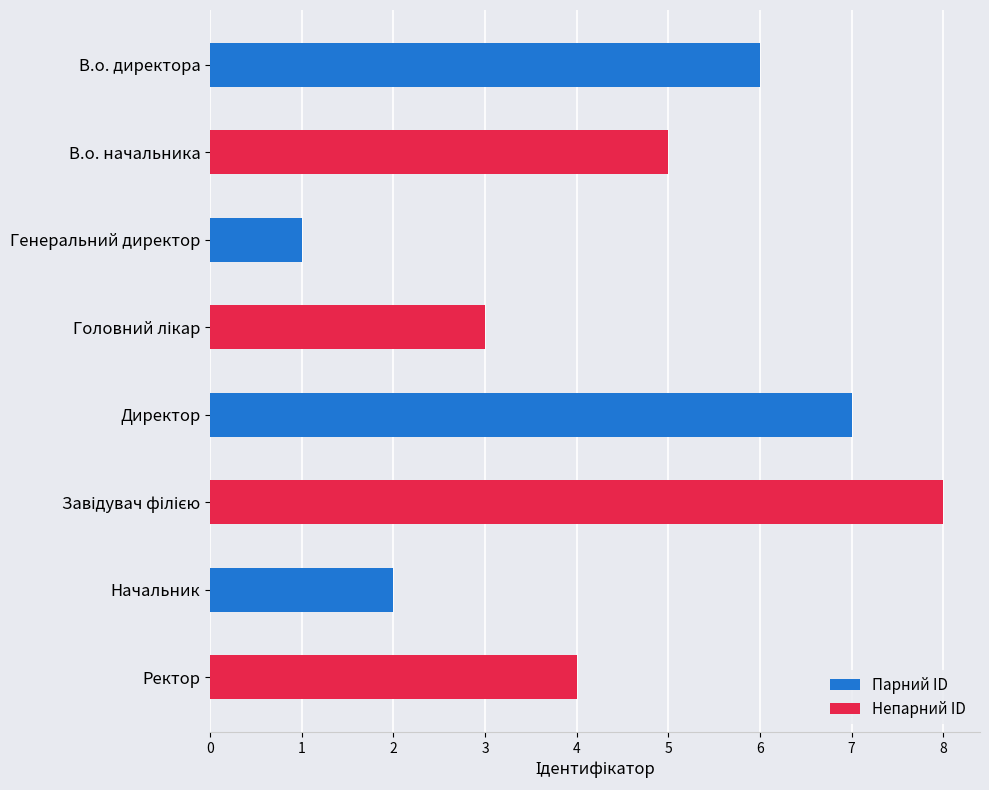

What is the difference between the Непарний ID values at Начальник and Ректор?

4